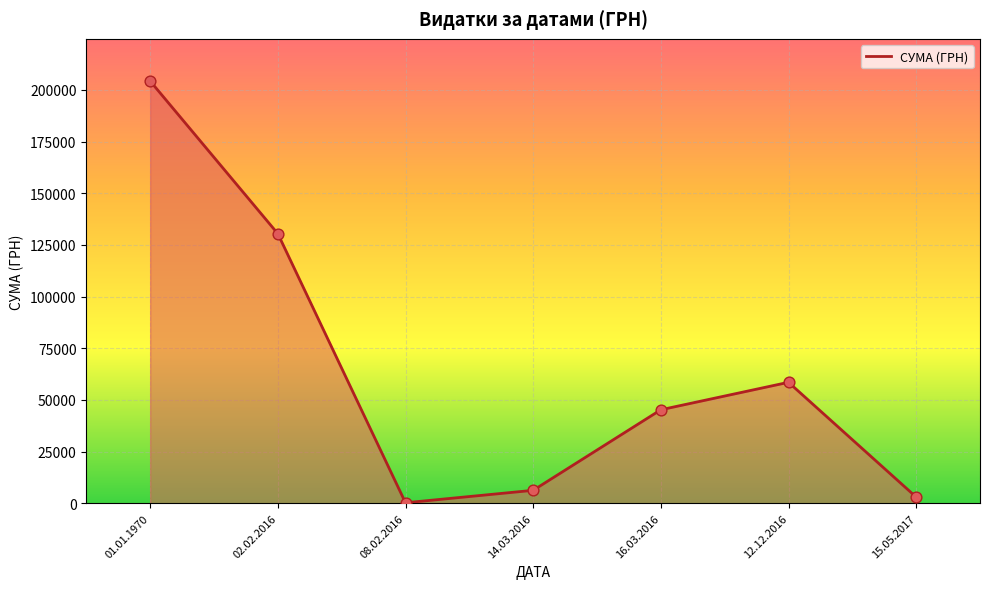

Approximately how many times larger is the value at 15.05.2017 compared to 14.03.2016?

0.5